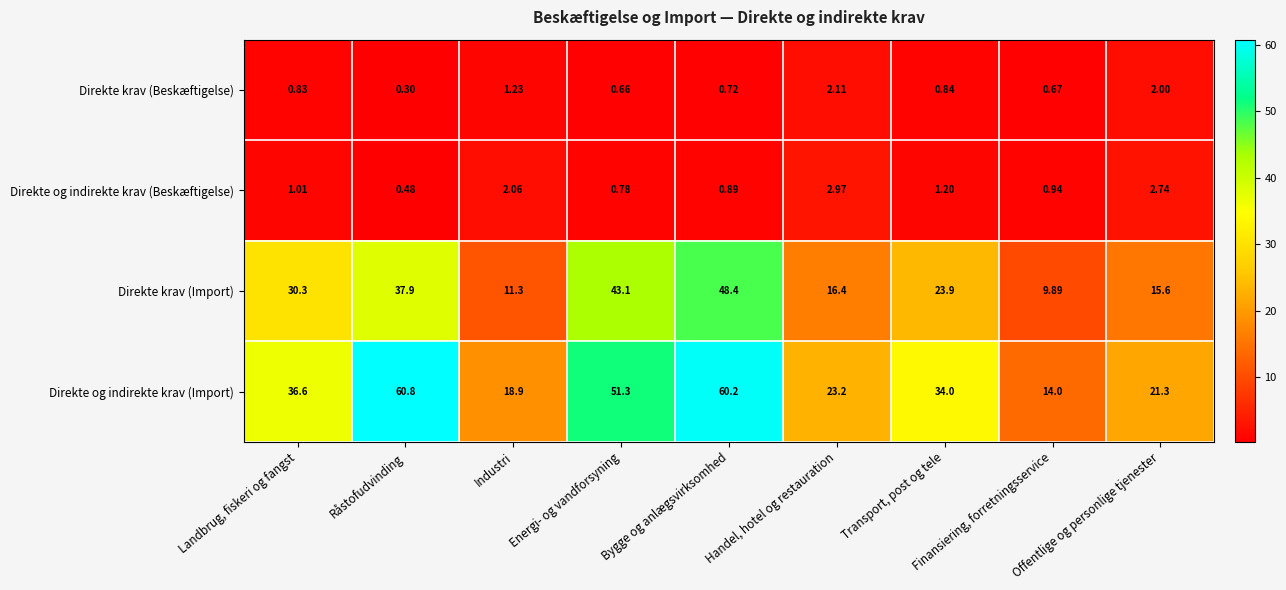

What is the total value across all series at Finansiering, forretningsservice?

25.5